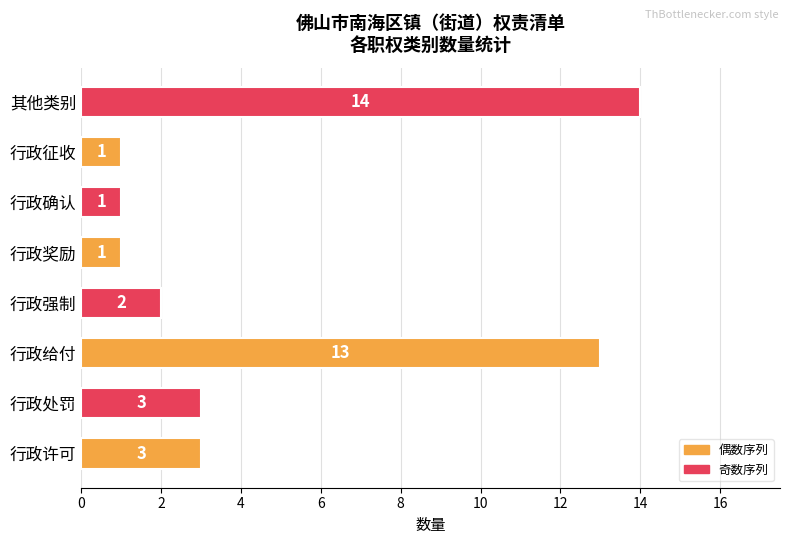

What is the ratio of the value at 行政征收 to the value at 行政强制?

0.5